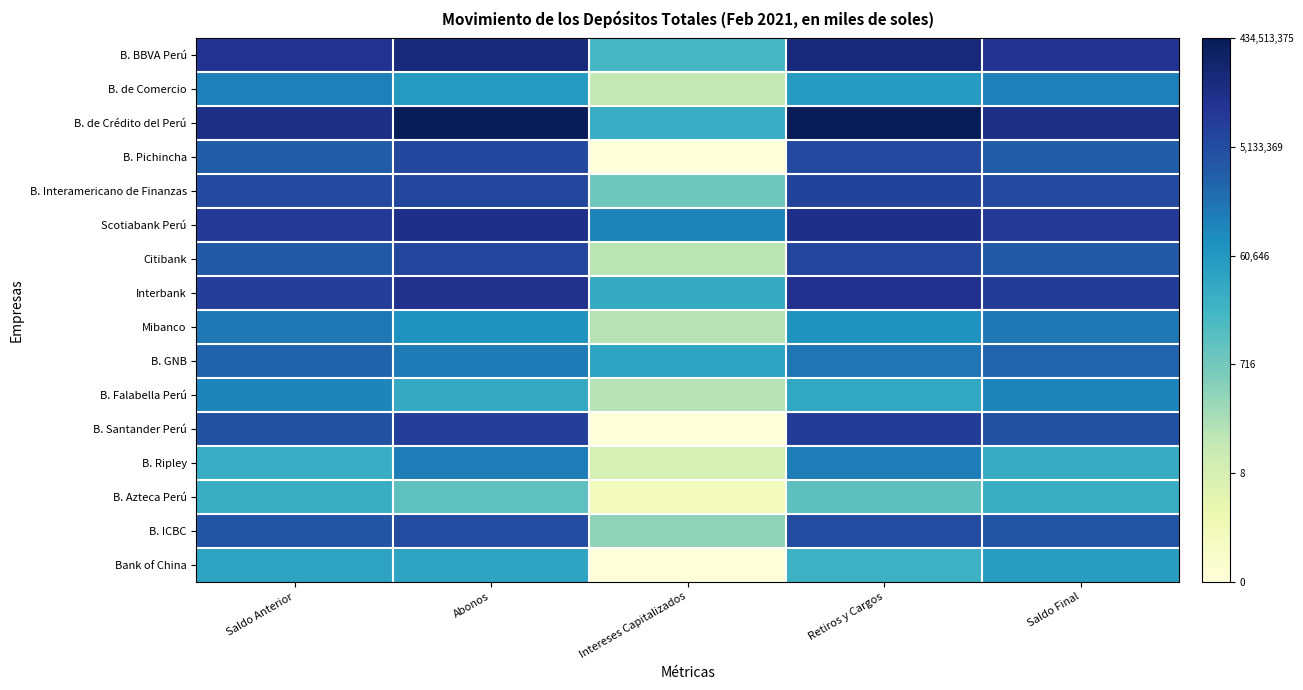

What is the total value across all series at Saldo Final?

97.3